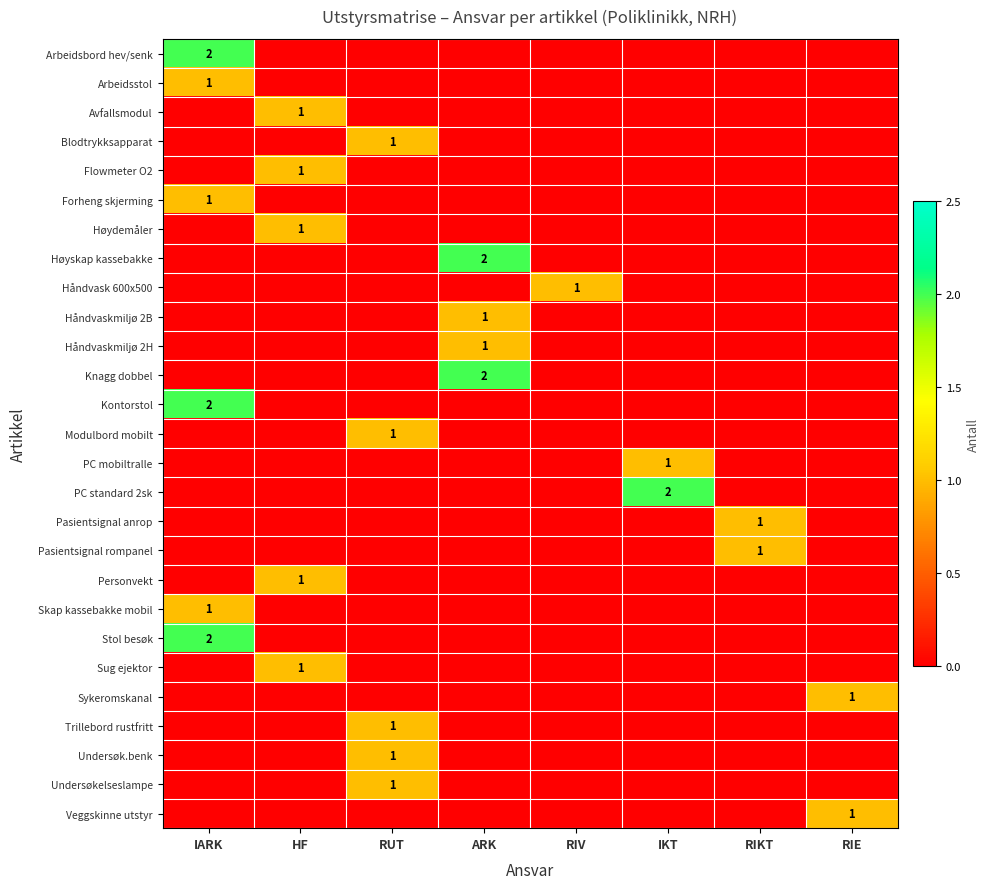

Which series has the largest range (max minus min)?

Arbeidsbord hev/senk